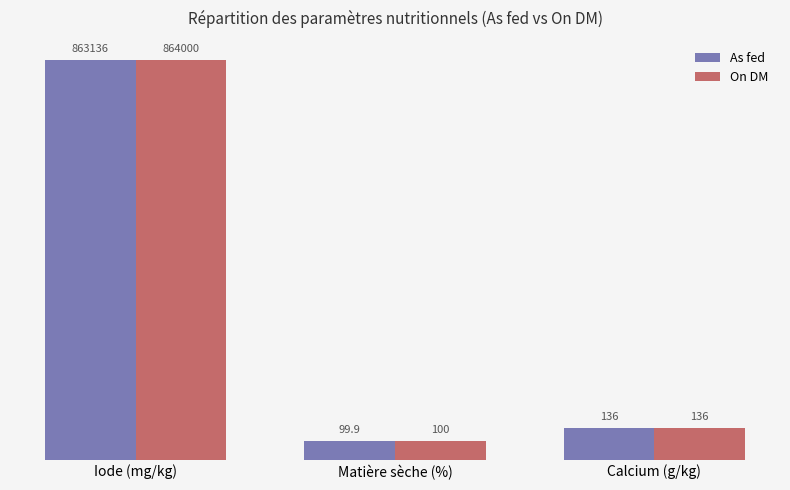

Rank the series by their average value, from highest to lowest.

On DM, As fed